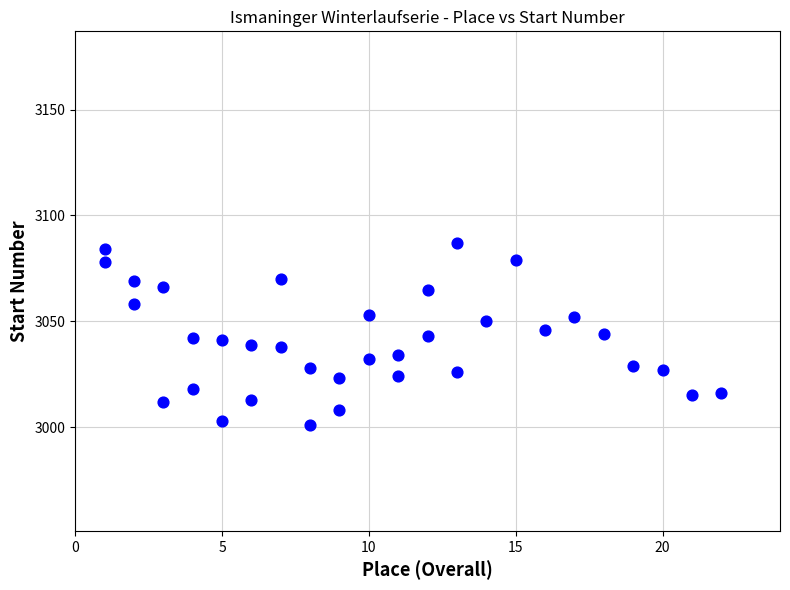

What is the range of X values (max minus min)?

21